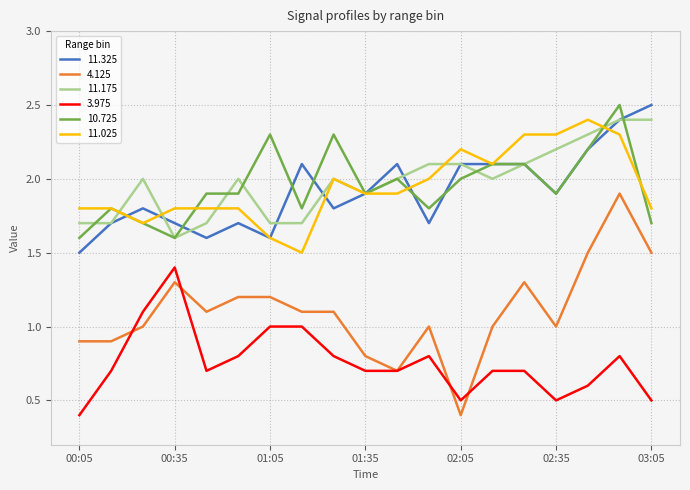

True or false: 3.975 and 11.325 cross at least once.

False